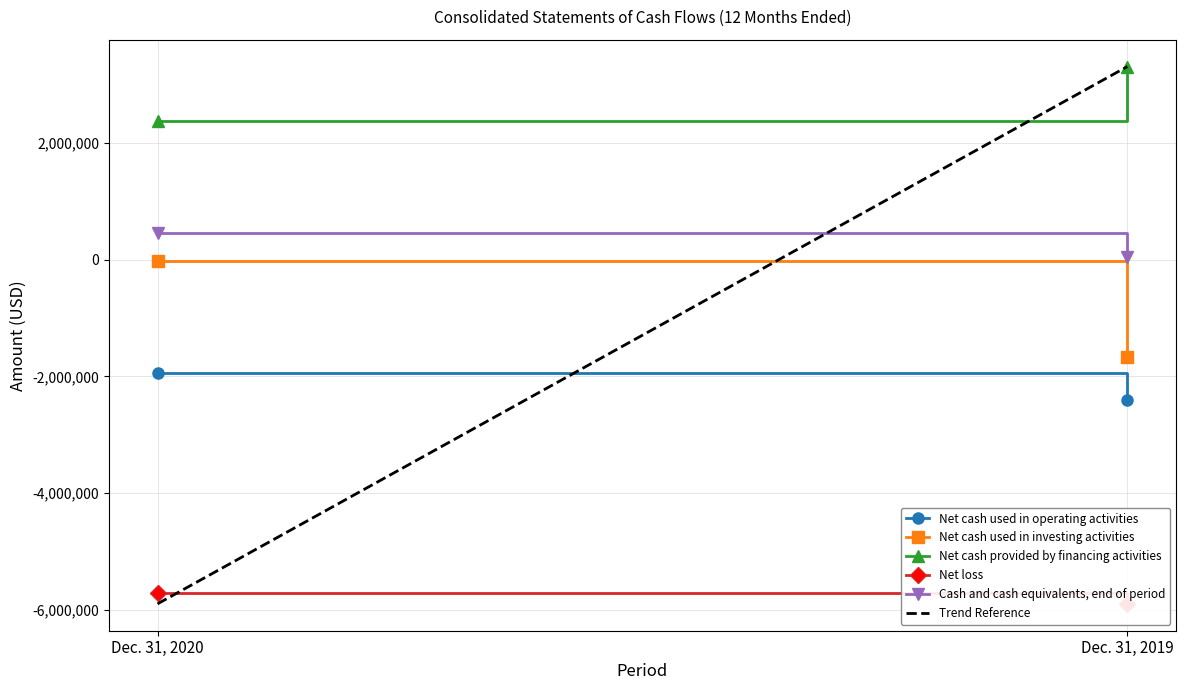

What value does the Net cash provided by financing activities series have at Dec. 31, 2019, to the nearest 10?

3312500